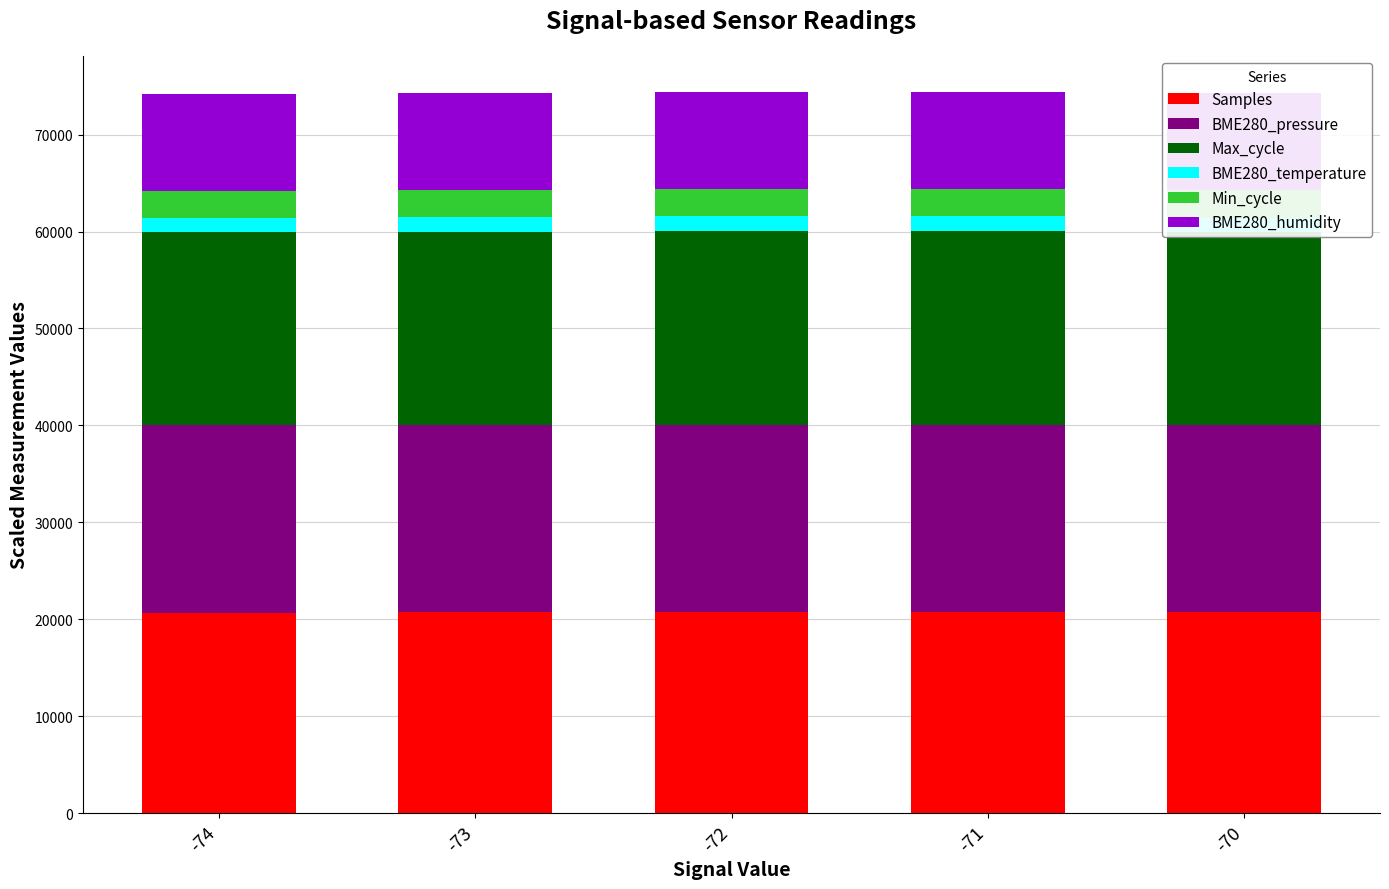

What is the total value across all series at -71?

74401.6